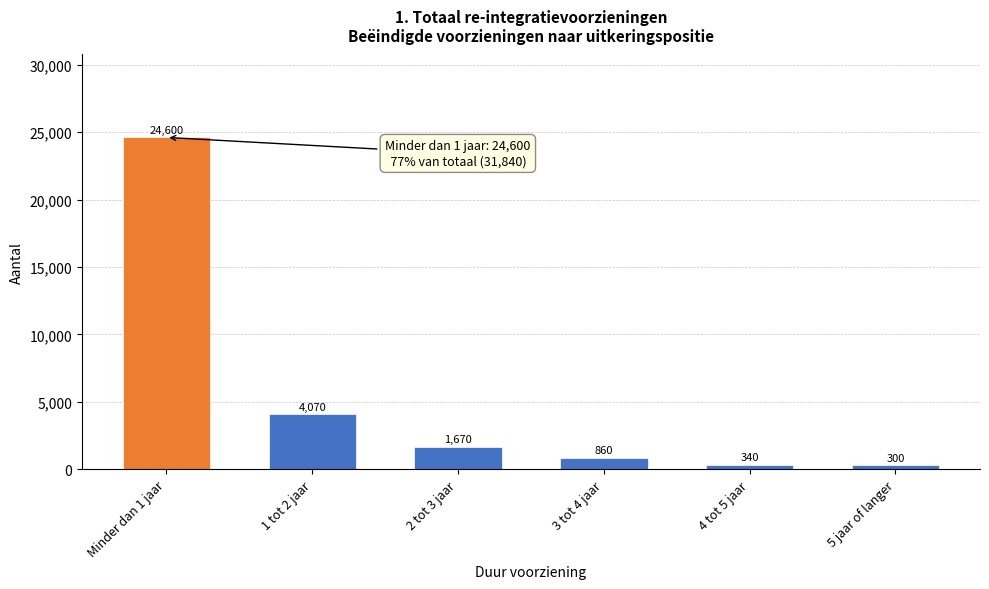

Reading left to right, list all the values displayed in this chart.

Minder dan 1 jaar=24600	1 tot 2 jaar=4070	2 tot 3 jaar=1670	3 tot 4 jaar=860	4 tot 5 jaar=340	5 jaar of langer=300